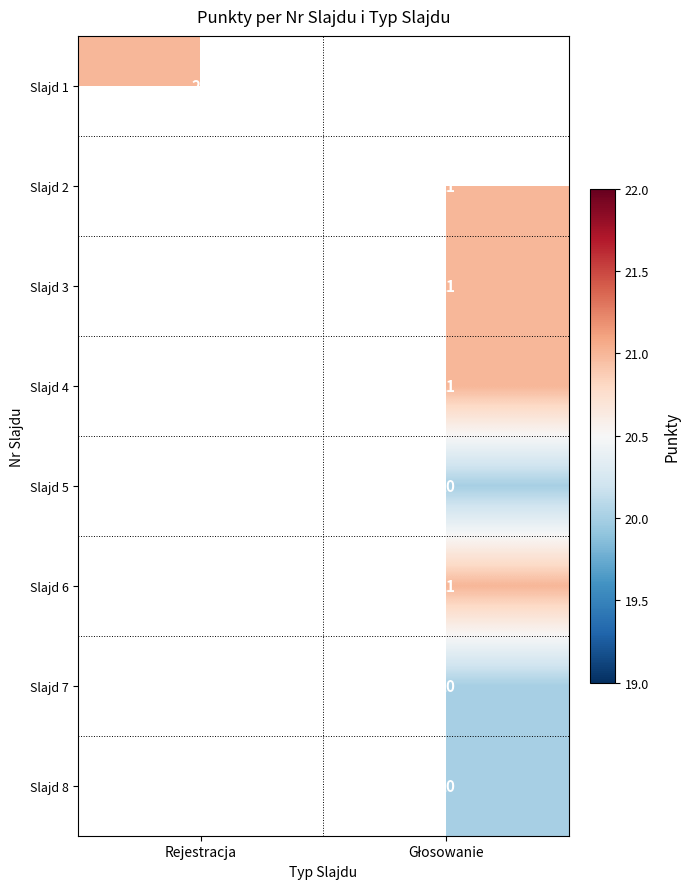

What is the smallest value displayed?

20.0